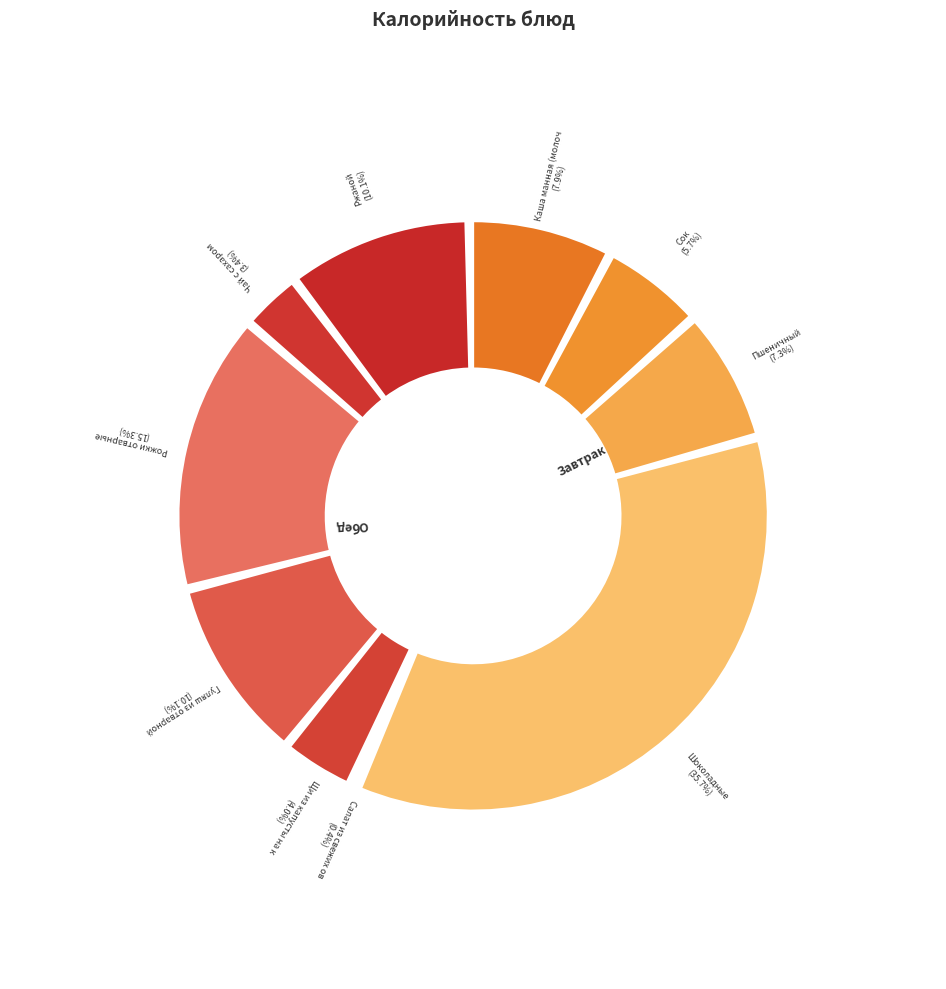

Combined, what portion of the pie is Рожки отварные and Чай с сахаром?

18.7%